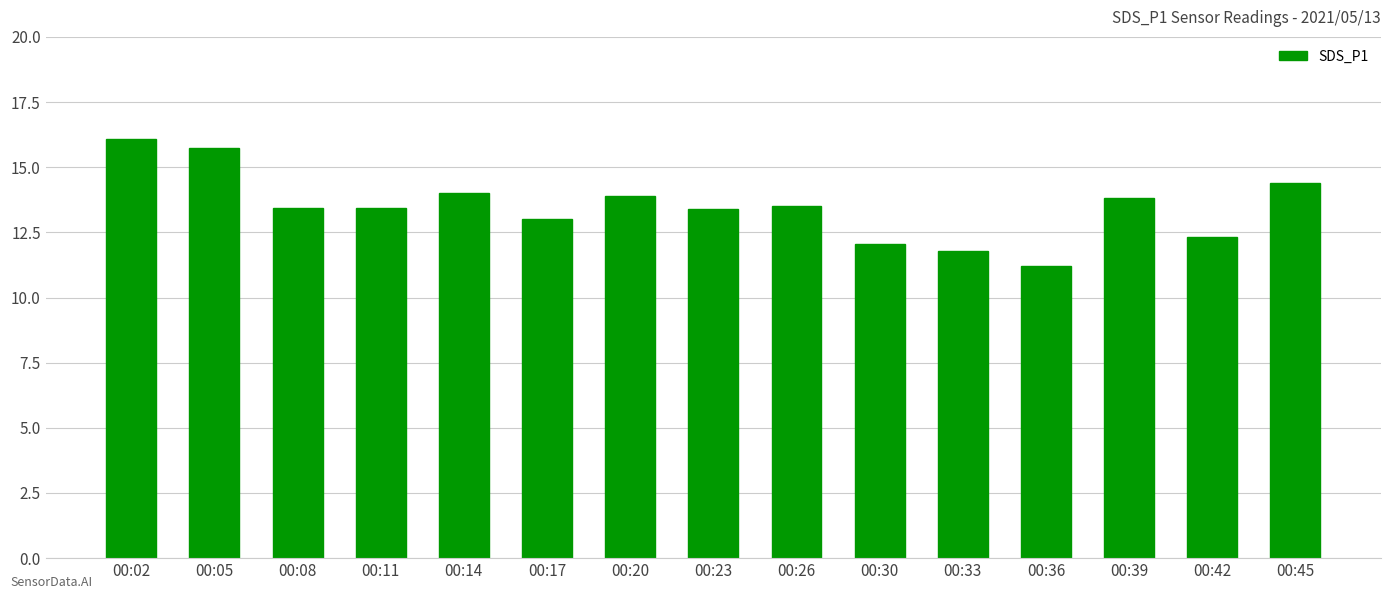

What is the difference between the maximum and second lowest values?

4.3